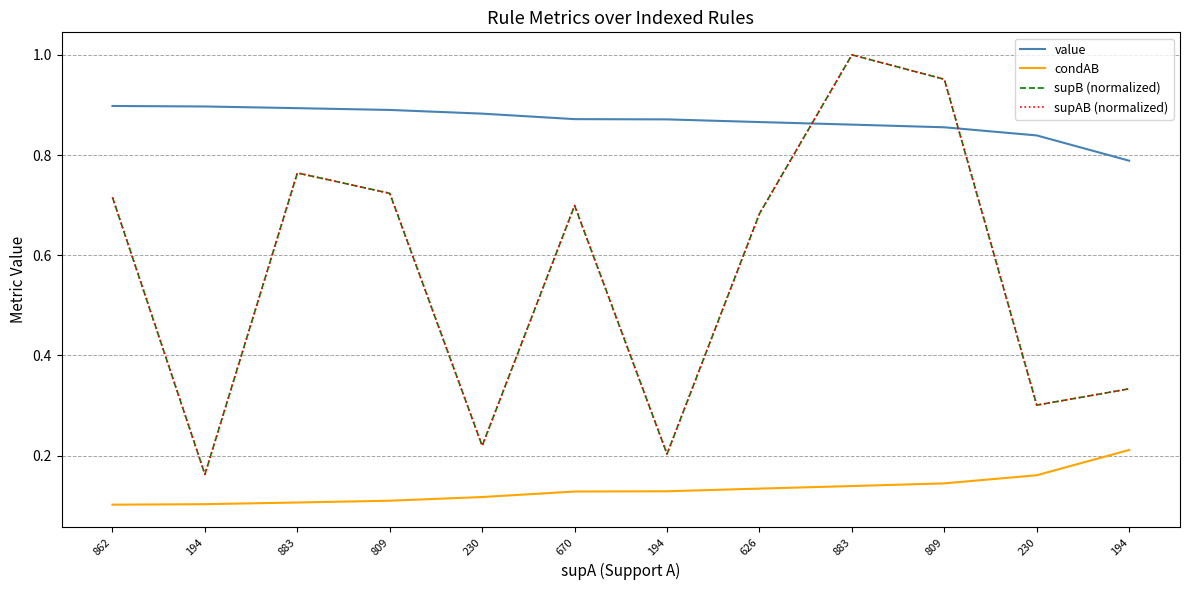

Reading left to right, what are all the values shown in this chart?

value: 0.9	0.9	0.9	0.9	0.9	0.9	0.9	0.9	0.9	0.9	0.8	0.8
condAB: 0.1	0.1	0.1	0.1	0.1	0.1	0.1	0.1	0.1	0.1	0.2	0.2
supB (normalized): 0.7	0.2	0.8	0.7	0.2	0.7	0.2	0.7	1.0	1.0	0.3	0.3
supAB (normalized): 0.7	0.2	0.8	0.7	0.2	0.7	0.2	0.7	1.0	1.0	0.3	0.3